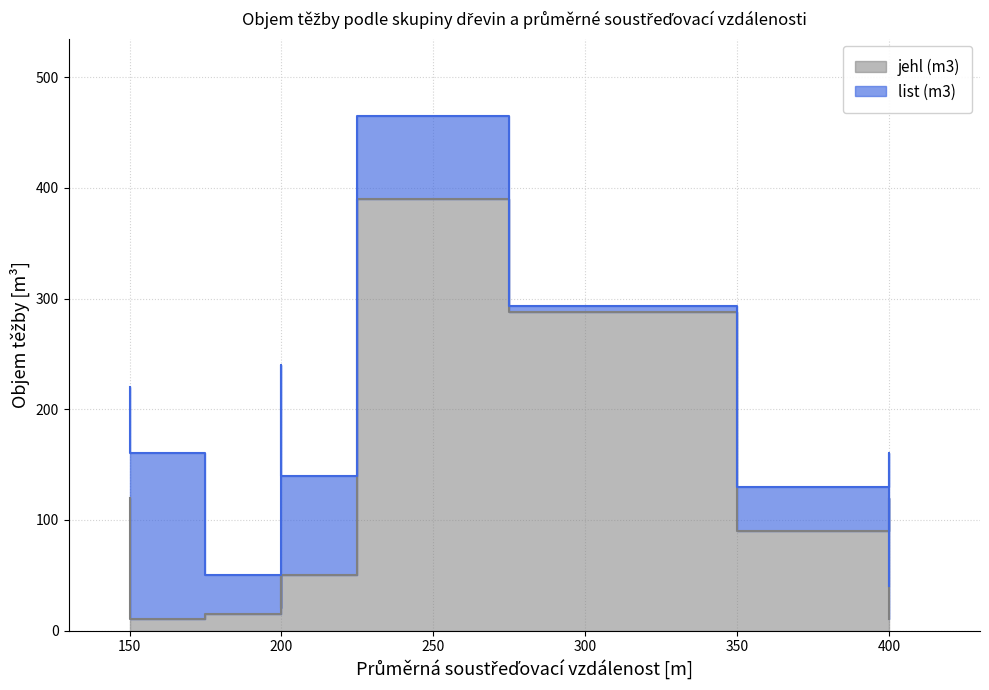

Which series has the largest total across all categories?

jehl (m3)